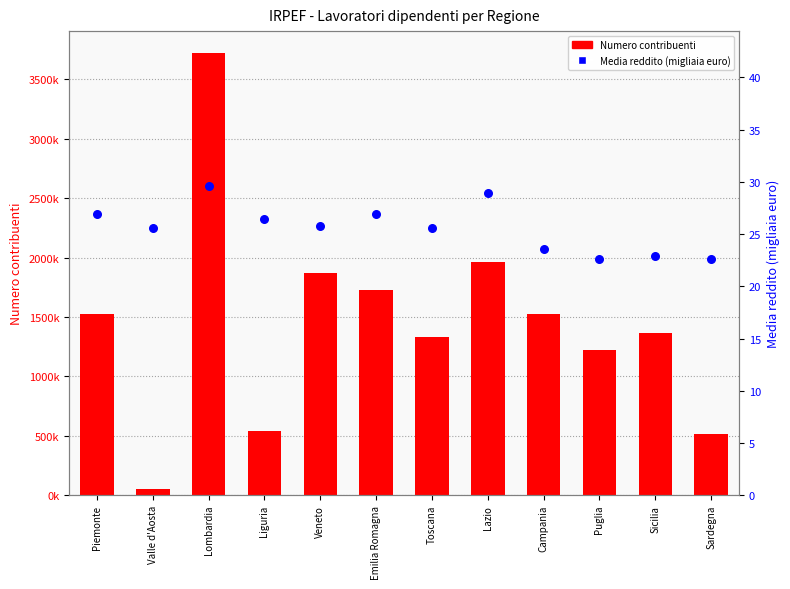

What is the total value across all series at Liguria?

544410.4